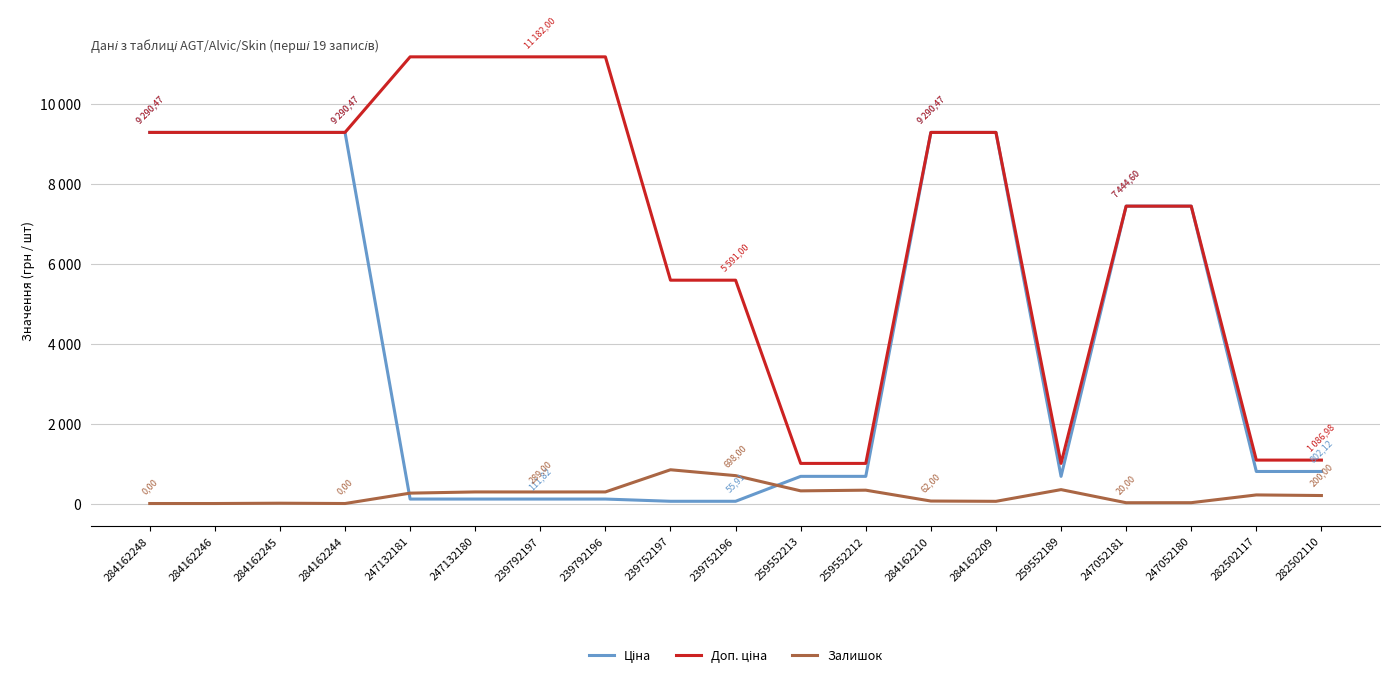

What is the difference between the Ціна values at 259552213 and 239792196?

568.0